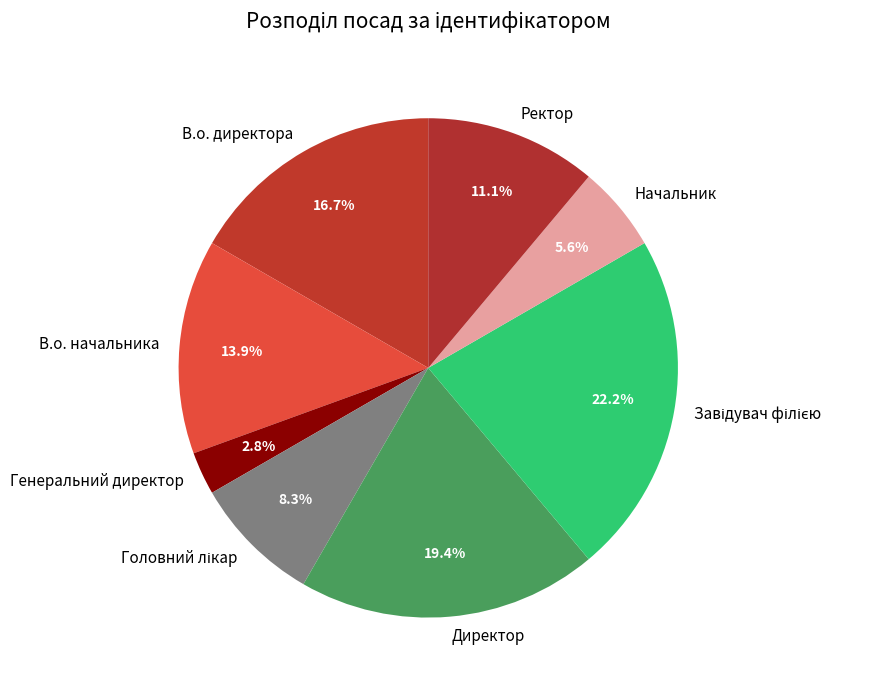

Is it true that Директор is 30% of the pie?

False